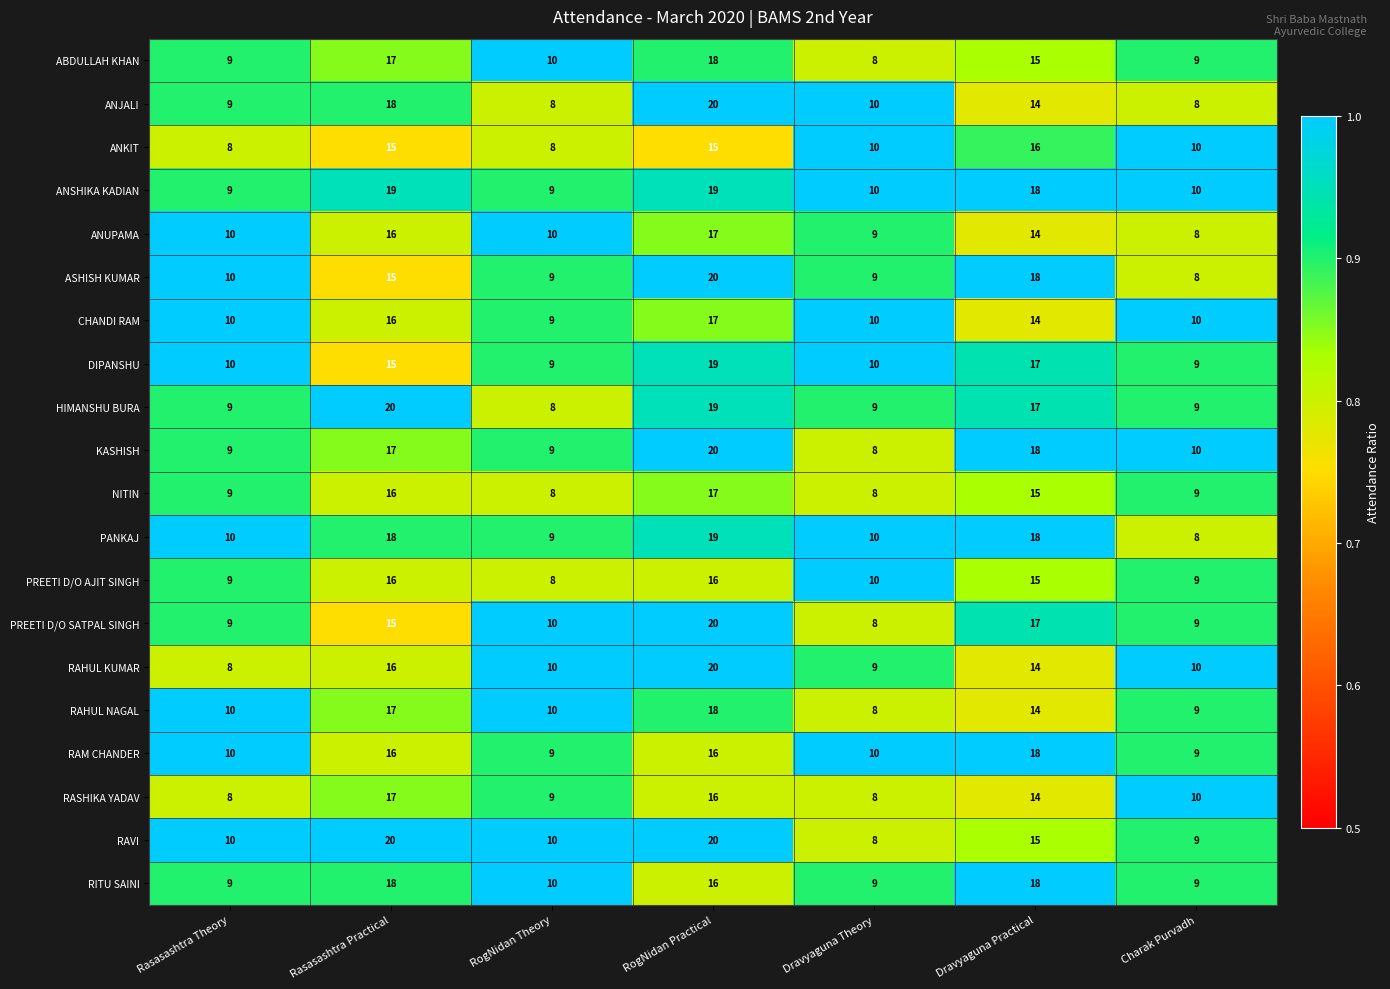

Which series has the largest total across all categories?

ANSHIKA KADIAN